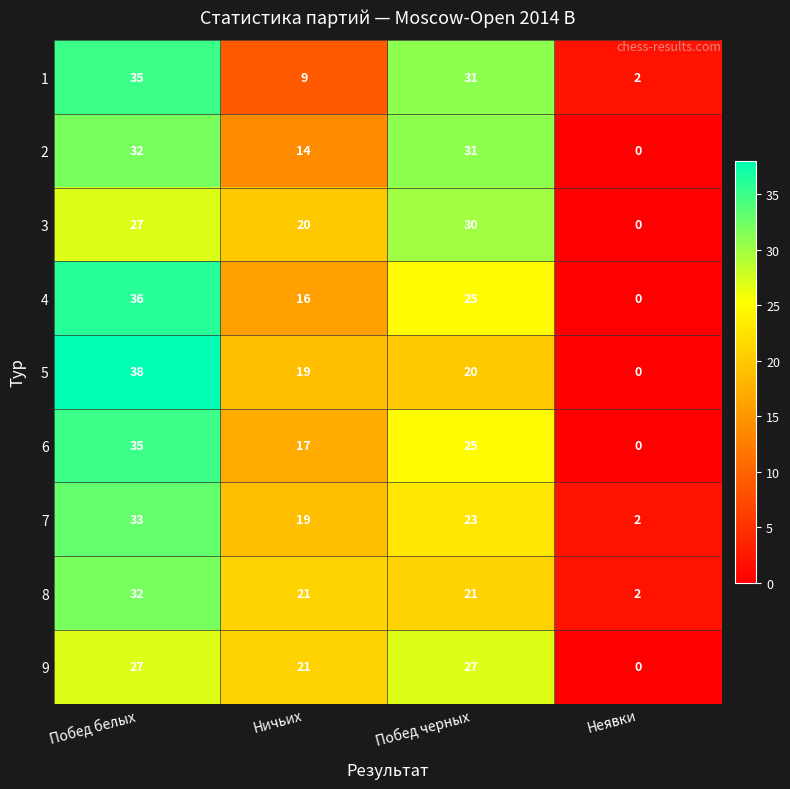

How many data points in 2 are less than 31?

2